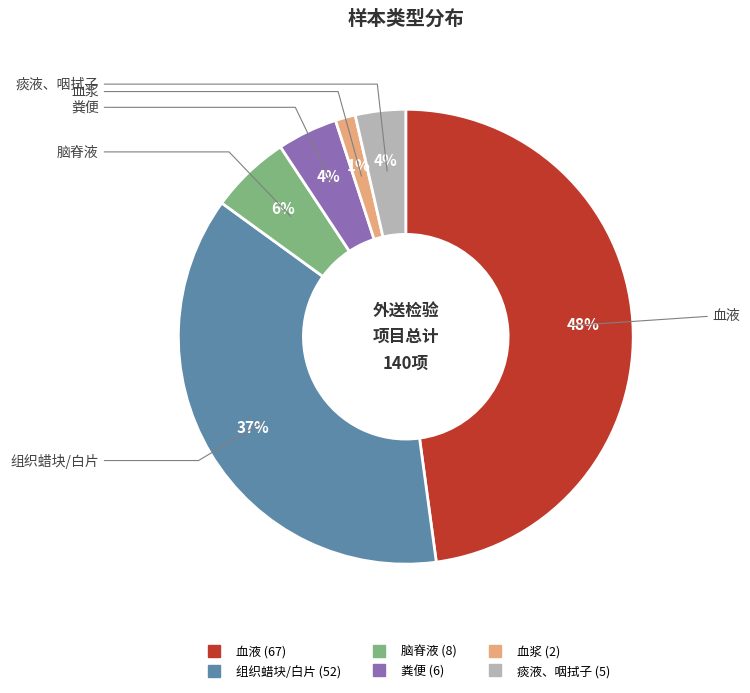

Which slice is the smallest?

血浆